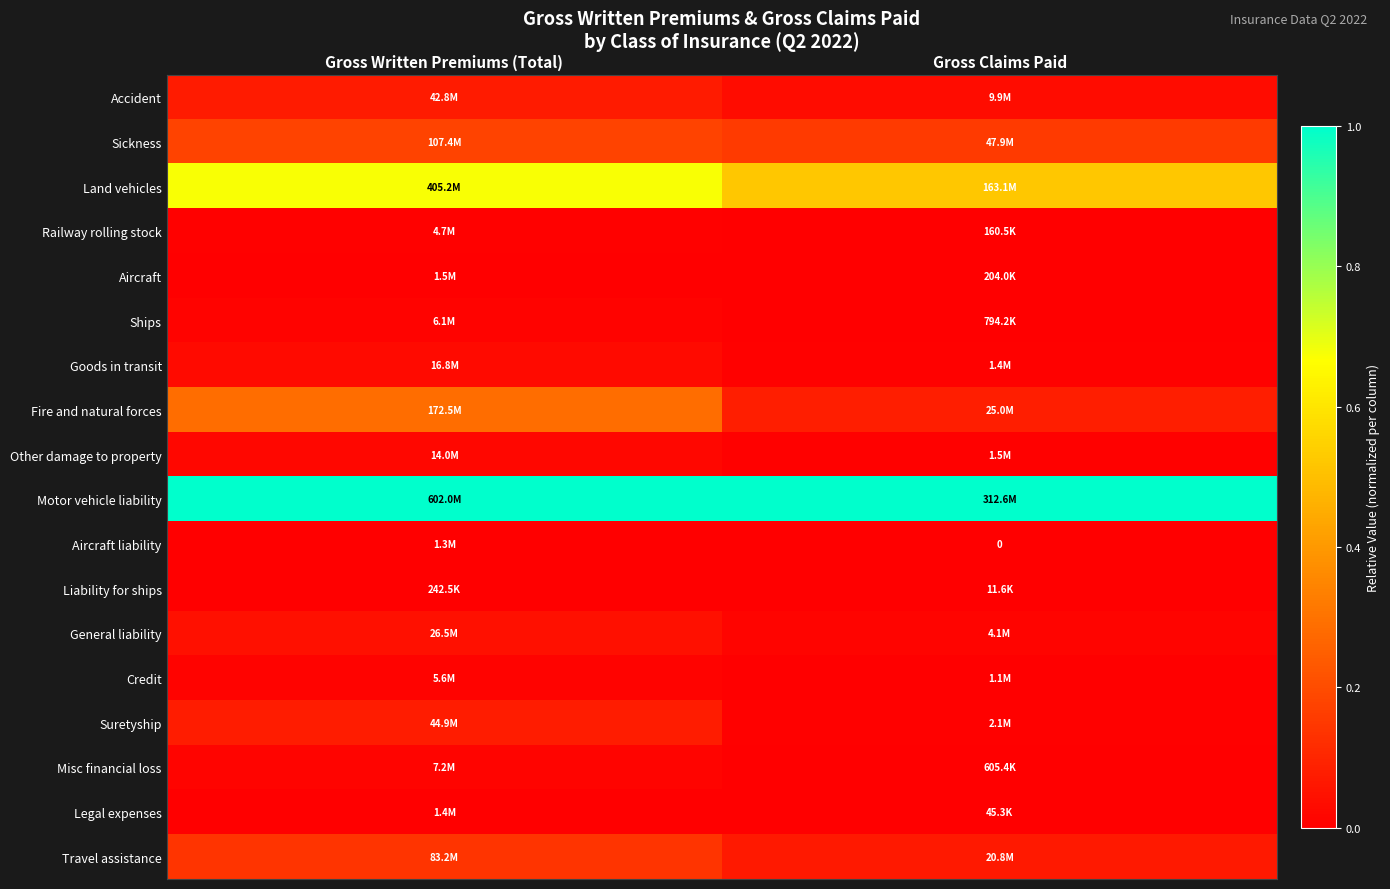

Read the Sickness value at Gross Written Premiums (Total).

0.2